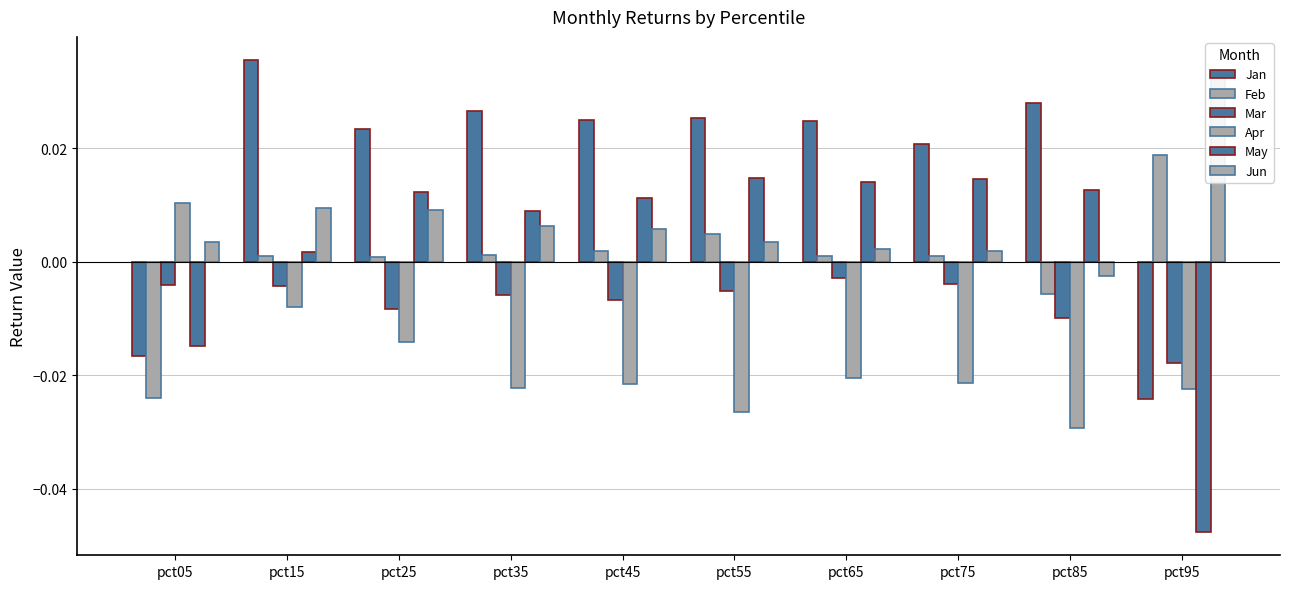

Which series changed the most between pct35 and pct65?

May